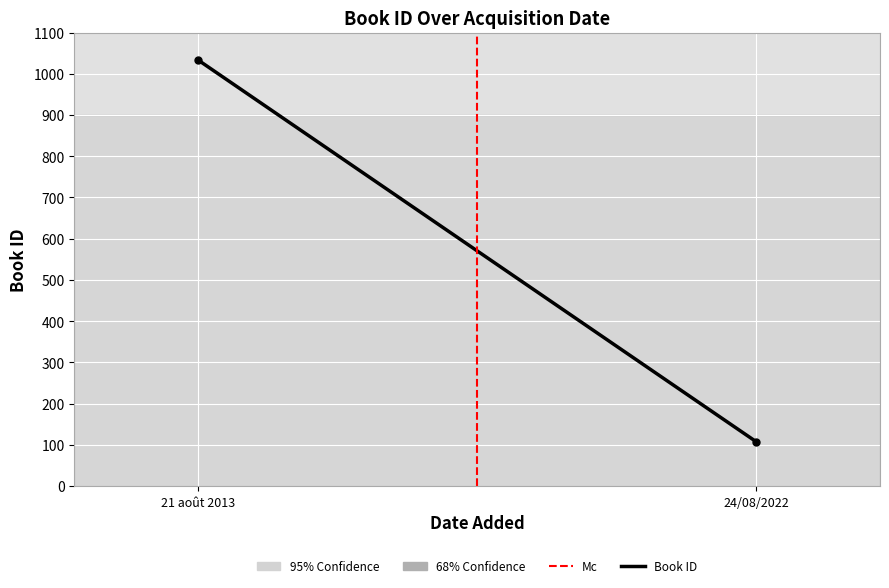

Which has a higher value, 21 août 2013 or 24/08/2022?

21 août 2013